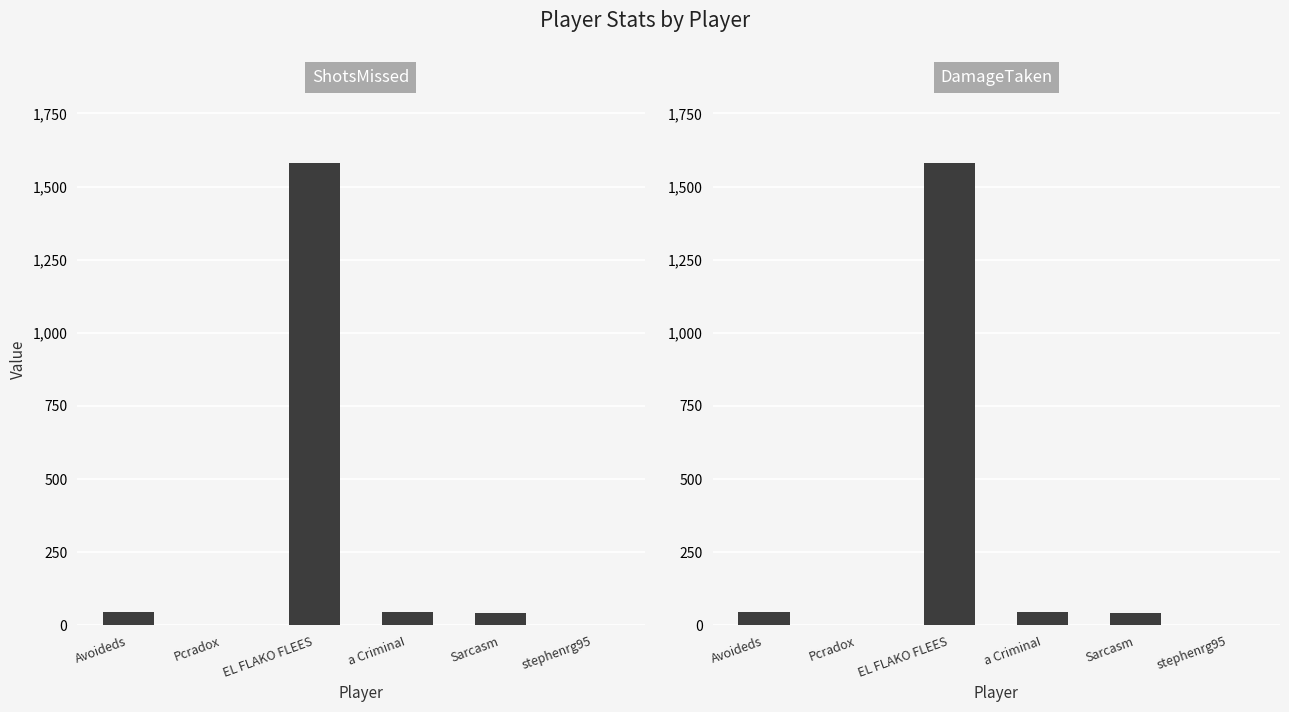

What is the sum of the ShotsMissed values at Sarcasm and Pcradox?

41